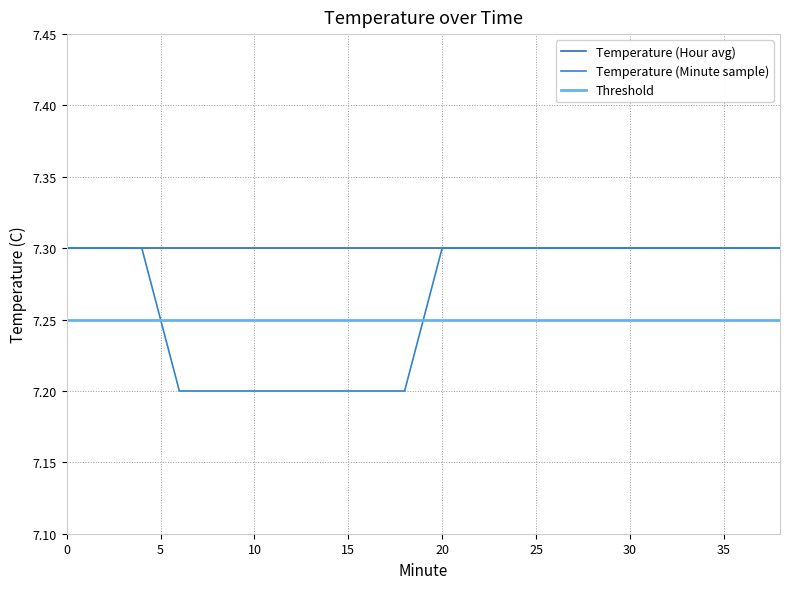

Reading left to right, list all the values displayed in this chart.

Temperature (Hour avg): 7.3	7.3	7.3	7.3	7.3	7.3	7.3	7.3	7.3	7.3	7.3	7.3	7.3	7.3	7.3	7.3	7.3	7.3	7.3	7.3
Temperature (Minute sample): 7.3	7.3	7.3	7.2	7.2	7.2	7.2	7.2	7.2	7.2	7.3	7.3	7.3	7.3	7.3	7.3	7.3	7.3	7.3	7.3
Threshold: 7.2	7.2	7.2	7.2	7.2	7.2	7.2	7.2	7.2	7.2	7.2	7.2	7.2	7.2	7.2	7.2	7.2	7.2	7.2	7.2